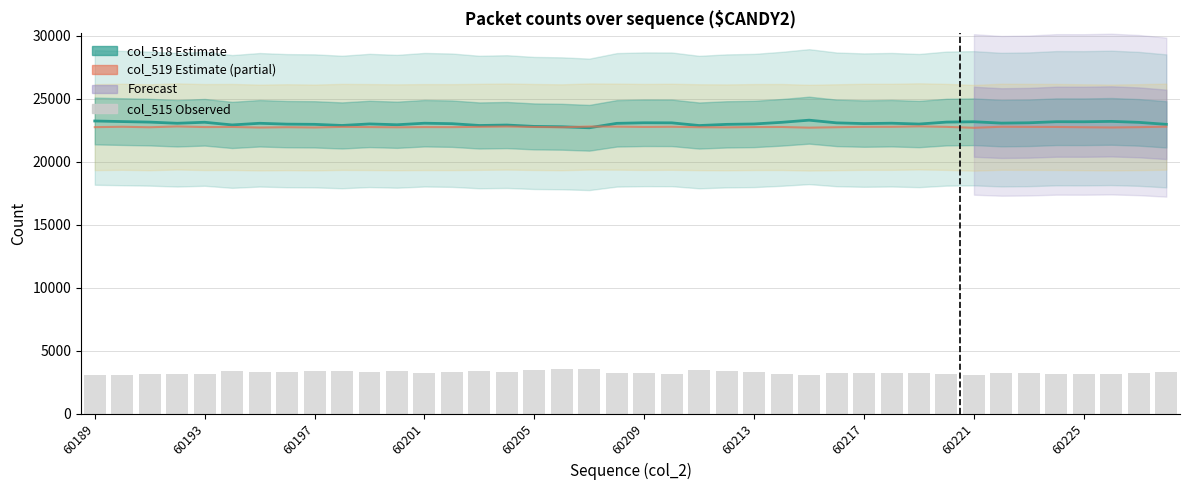

Which has a higher value, 15 or 20?

20